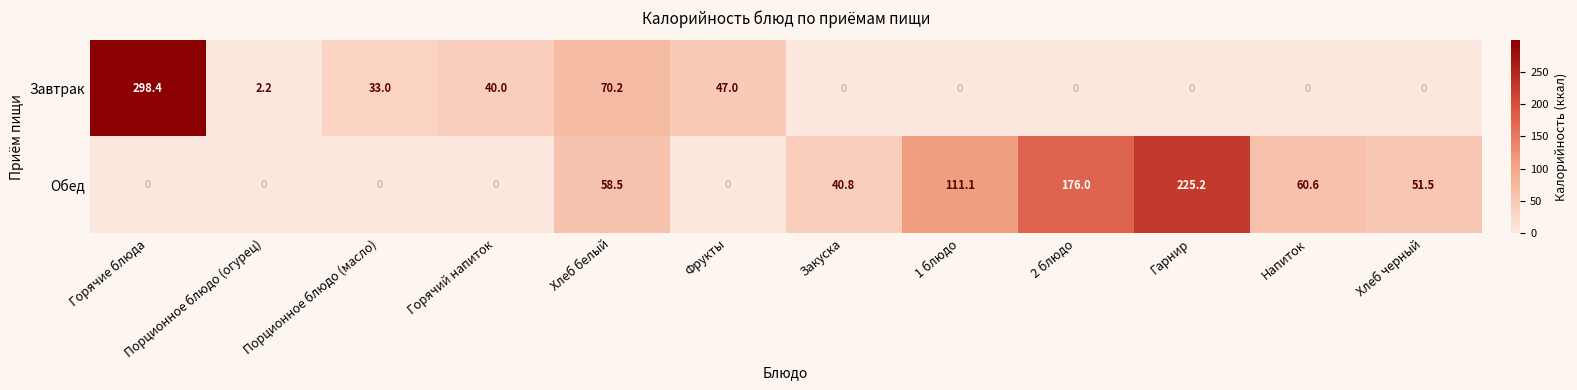

What is the difference between the highest and lowest values at 2 блюдо?

176.0